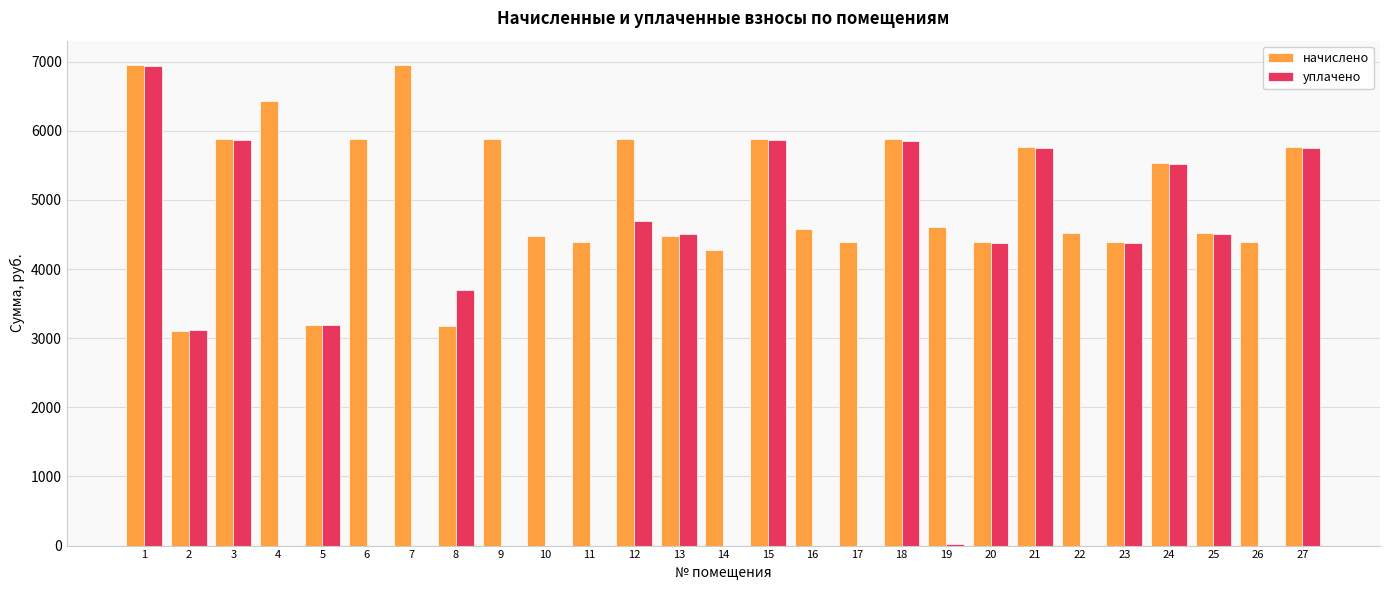

What is the greatest value displayed?

6955.2